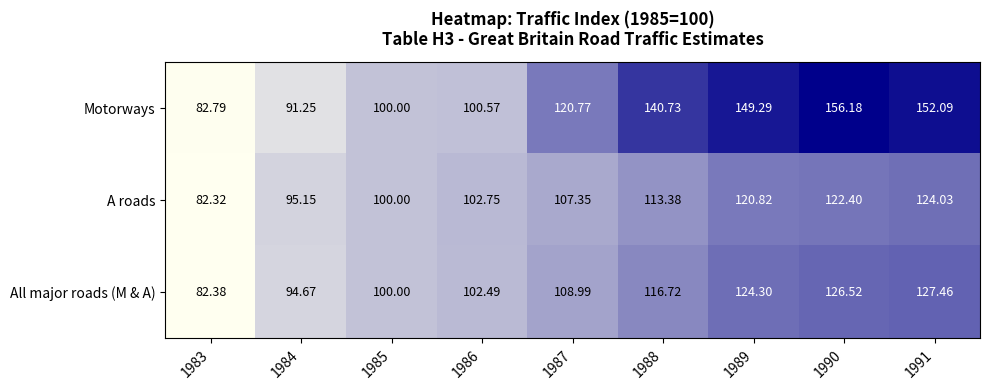

Which series has the largest total across all categories?

Motorways